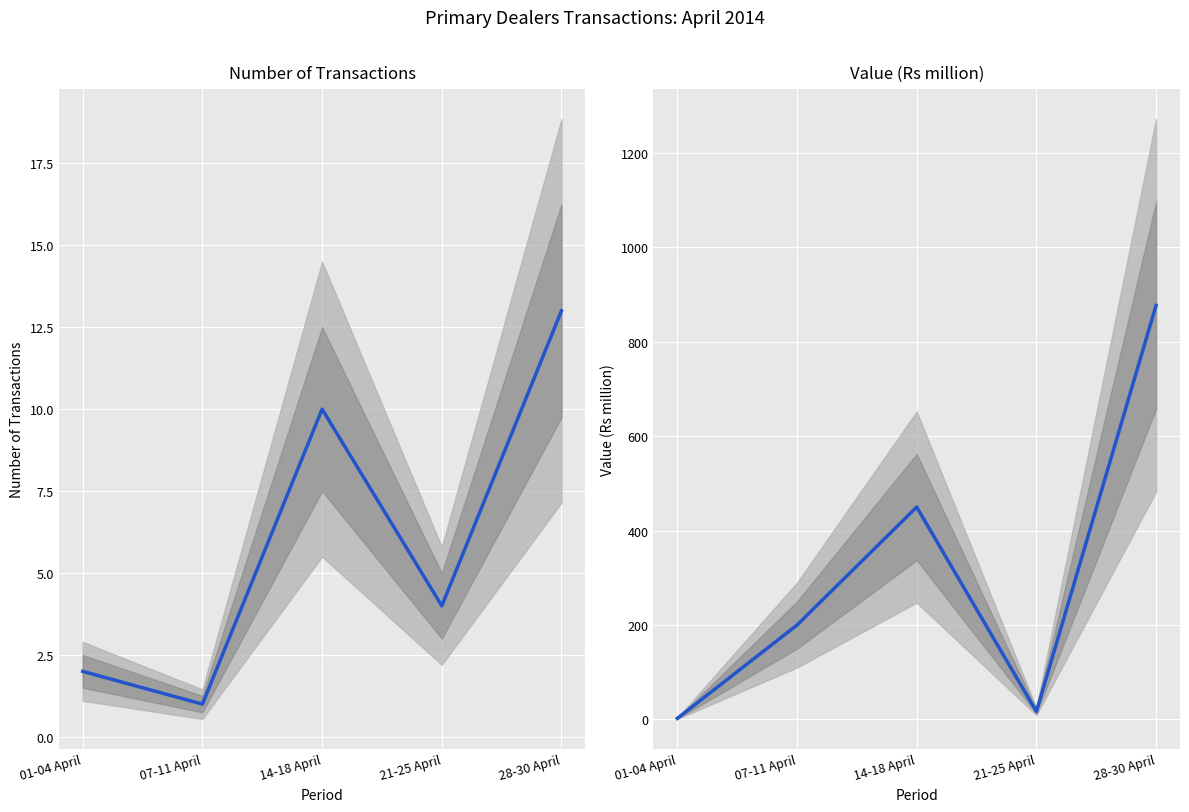

How many values in the Value (Rs million) series are below 200?

2